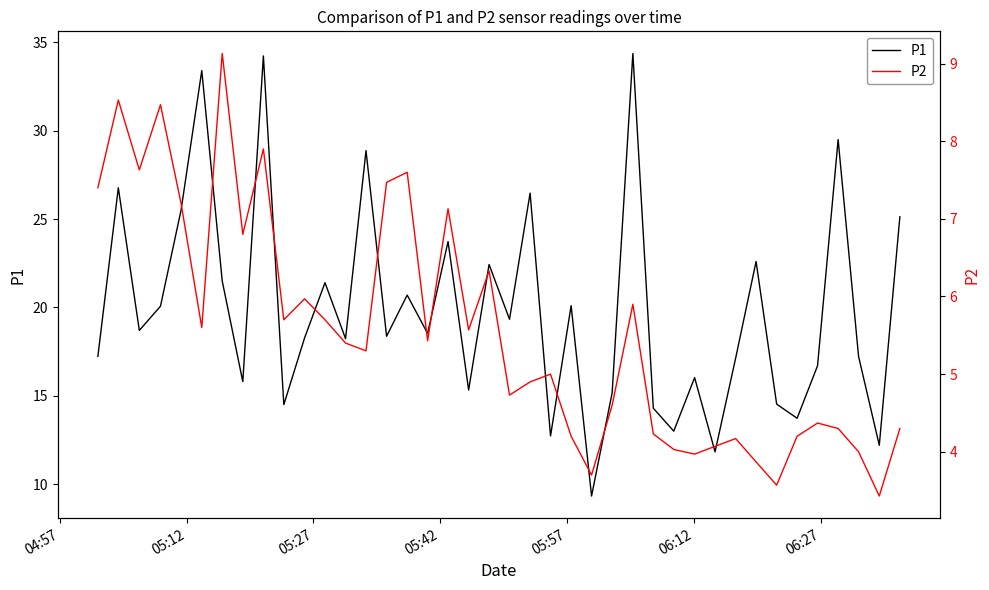

What is the greatest value displayed?

34.4